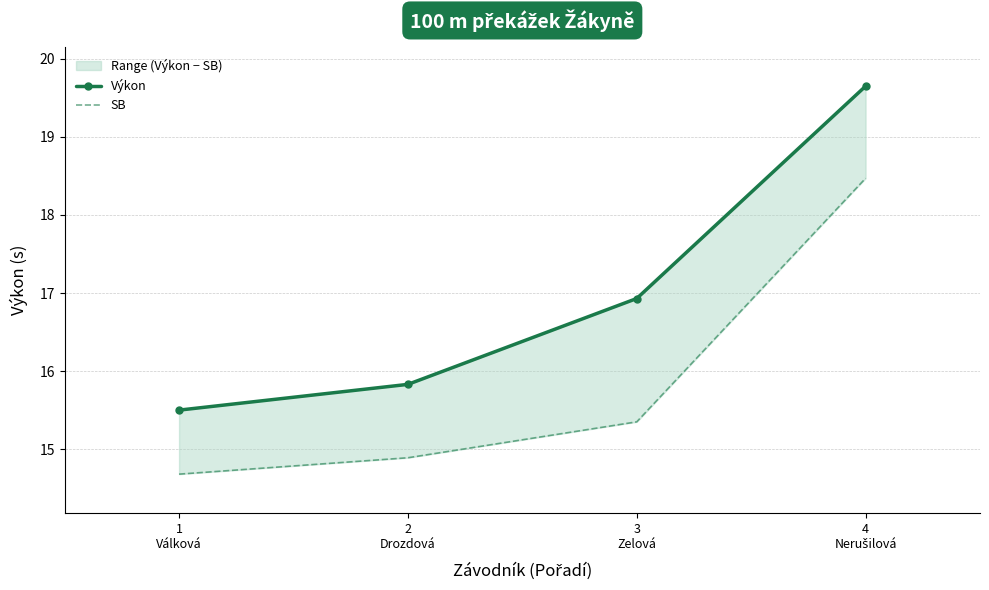

True or false: Výkon and SB cross at least once.

False